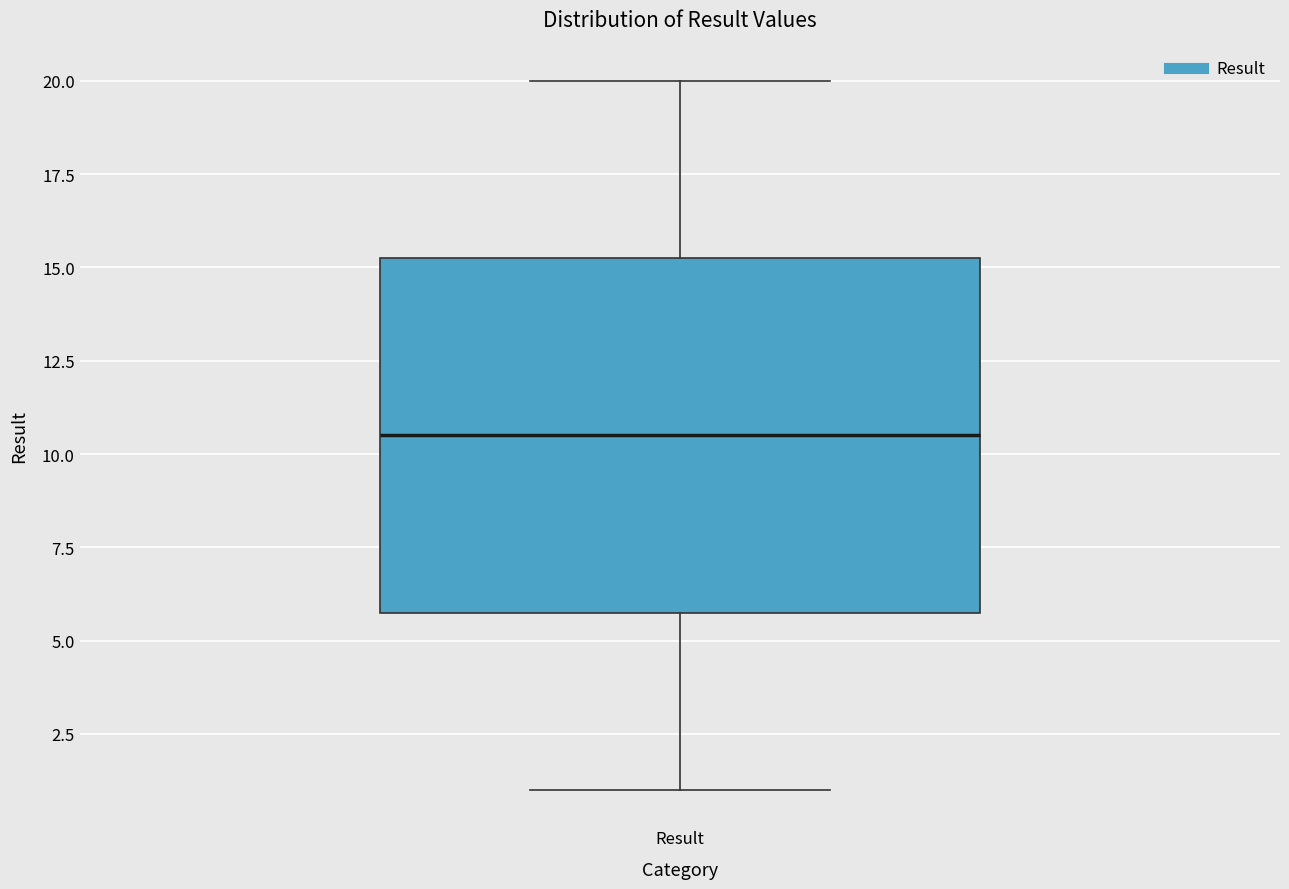

Transcribe this box plot: give where the median line is, the range the box spans, and where the two whiskers end, as read against the y-axis. The values are not printed on the chart, so give them approximately, as read against the axis.

median 10.5, box 6.0 to 15.5, whiskers 1.0 to 20.0